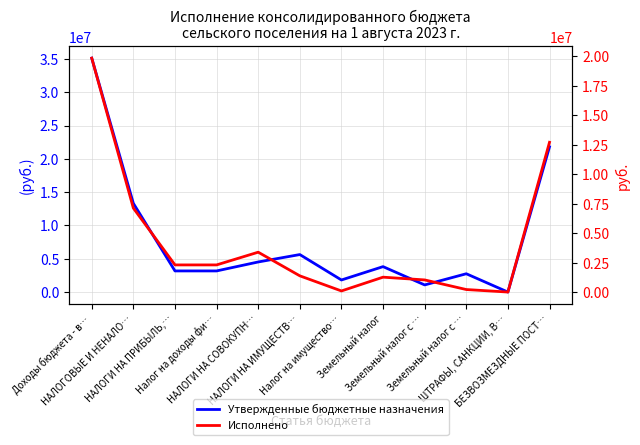

How many data points in Исполнено are less than 2320778?

6